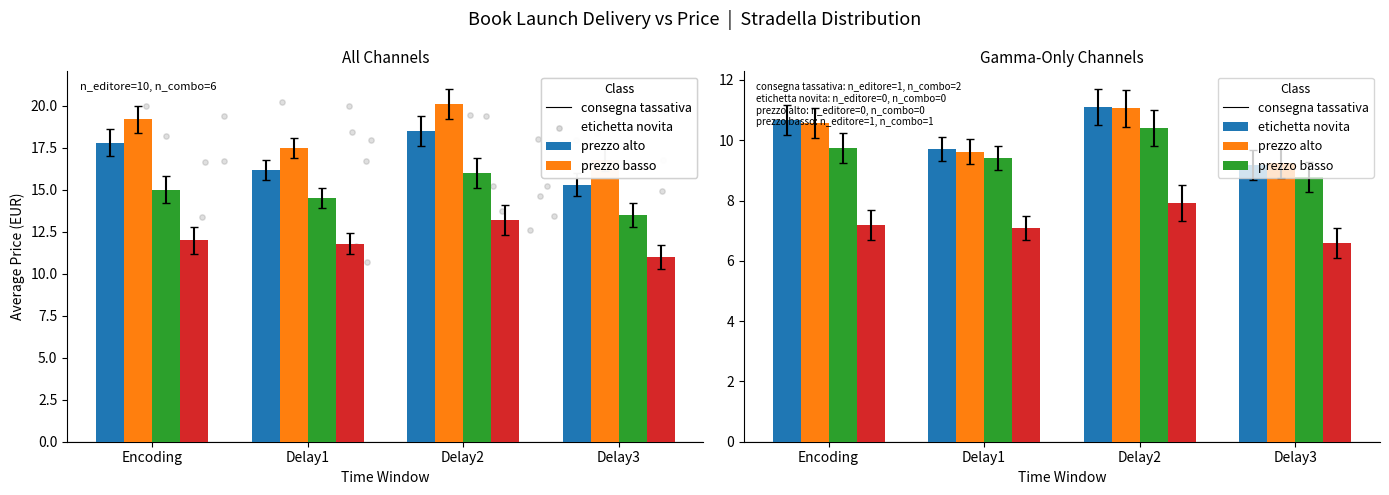

Is the value of prezzo basso at Delay3 greater than the value of prezzo alto at Delay2?

No